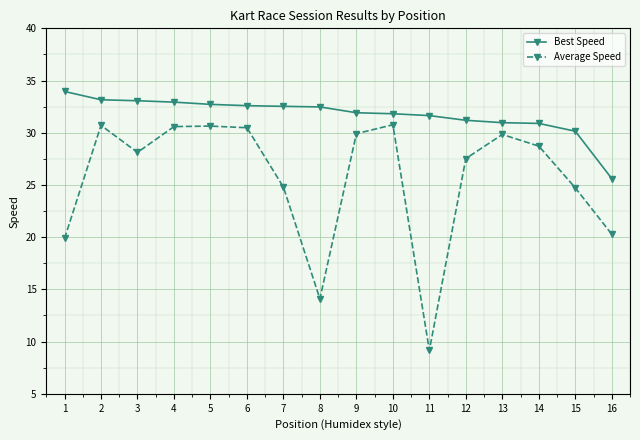

Which series has the largest range (max minus min)?

Average Speed